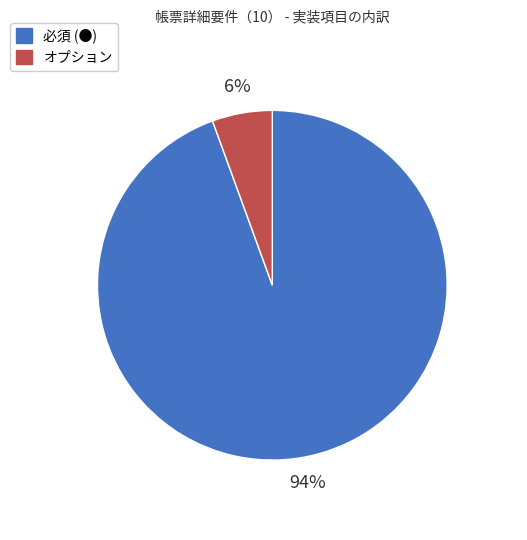

Rank the categories by value from lowest to highest.

オプション, 必須 (●)